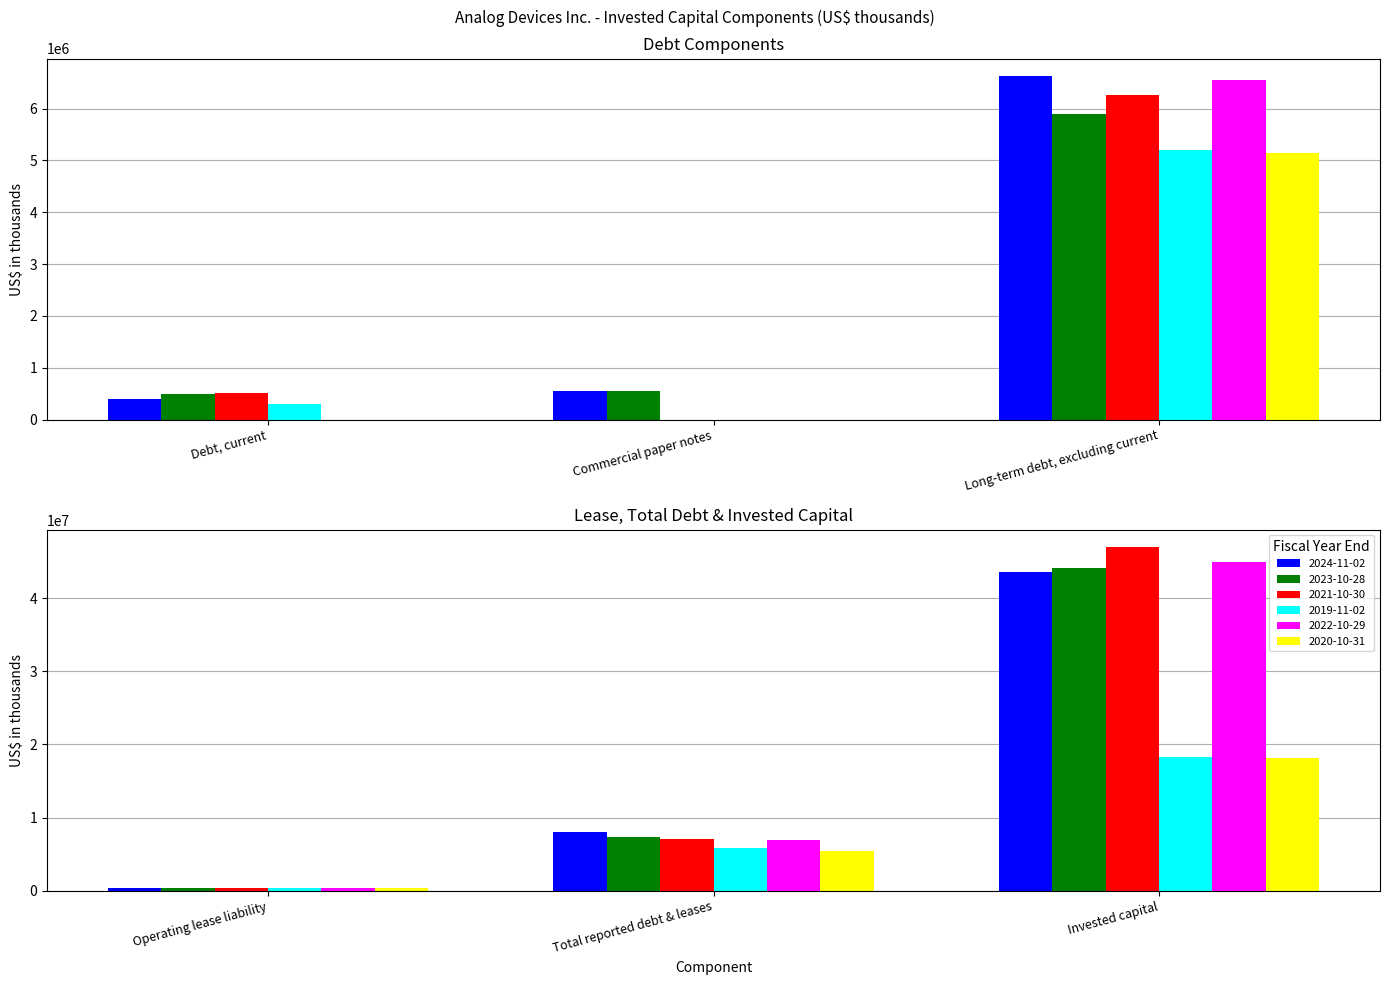

The value of 2019-11-02 at Long-term debt, excluding current is 5192252. True or false?

True